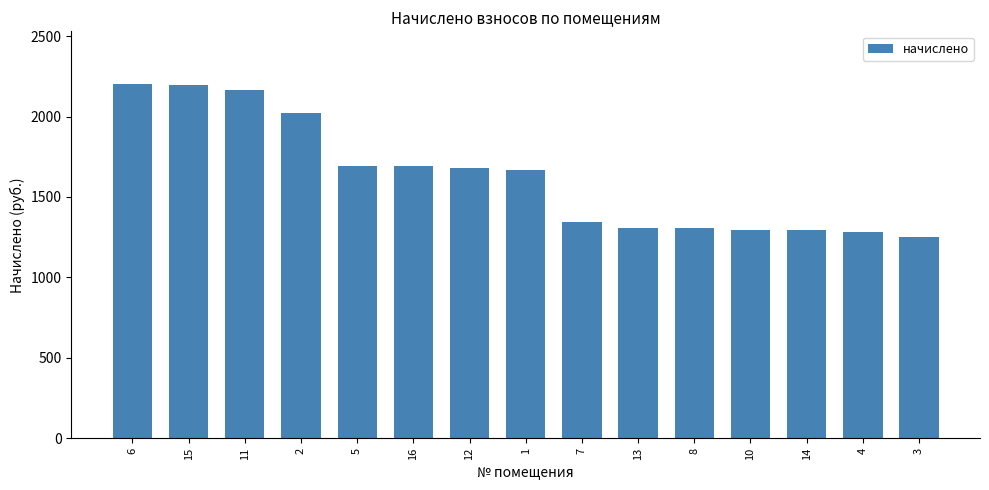

The chart shows a value of 686.1 at 1. True or false?

False